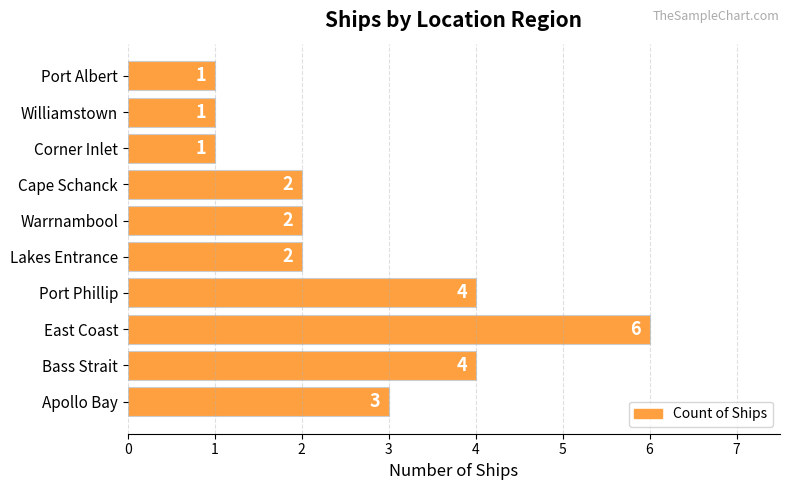

Reading top to bottom, extract all data points from this chart.

Port Albert=1	Williamstown=1	Corner Inlet=1	Cape Schanck=2	Warrnambool=2	Lakes Entrance=2	Port Phillip=4	East Coast=6	Bass Strait=4	Apollo Bay=3